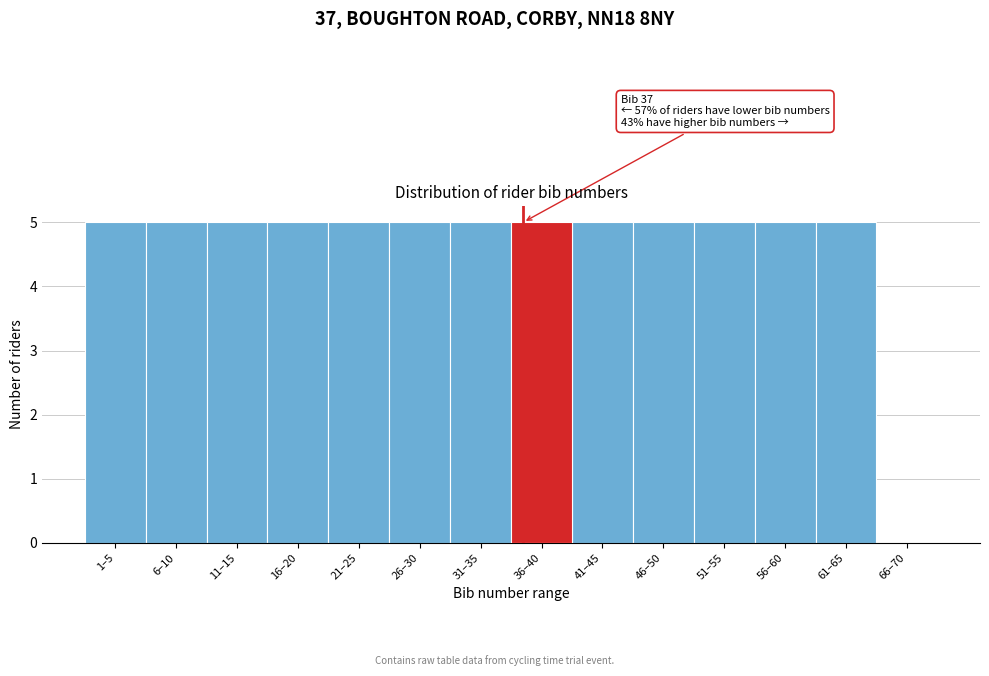

Reading left to right, list all the values displayed in this chart.

1–5=5	6–10=5	11–15=5	16–20=5	21–25=5	26–30=5	31–35=5	36–40=5	41–45=5	46–50=5	51–55=5	56–60=5	61–65=5	66–70=0